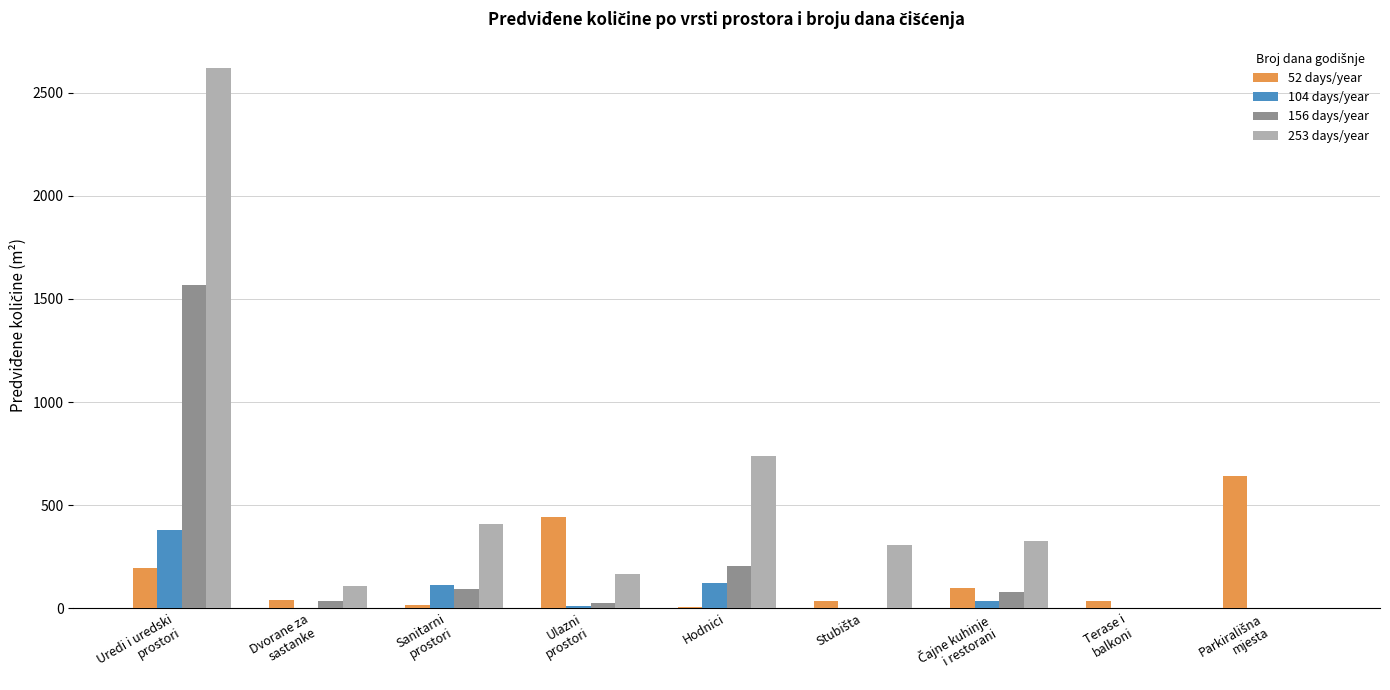

Which series has the largest total across all categories?

253 days/year